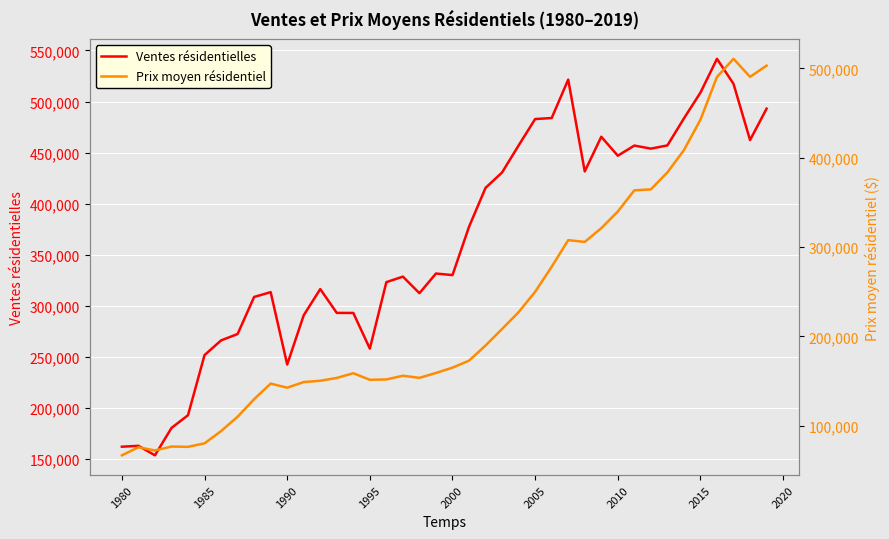

What is the maximum value for Ventes résidentielles?

541849